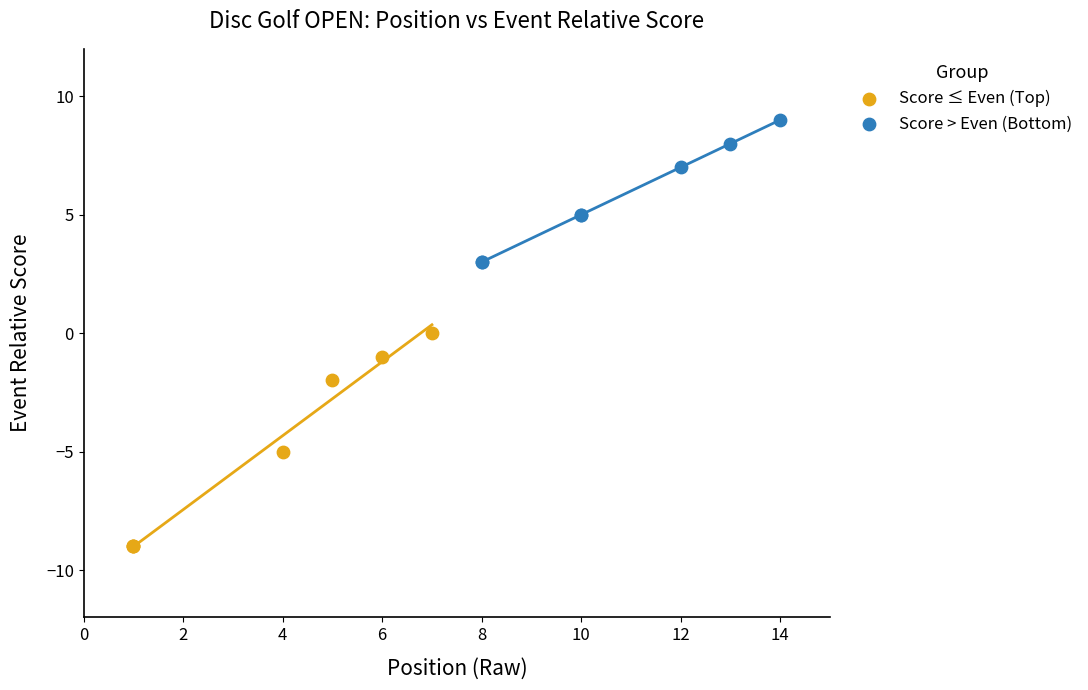

Which series has the widest spread of Y values?

Score ≤ Even (Top)